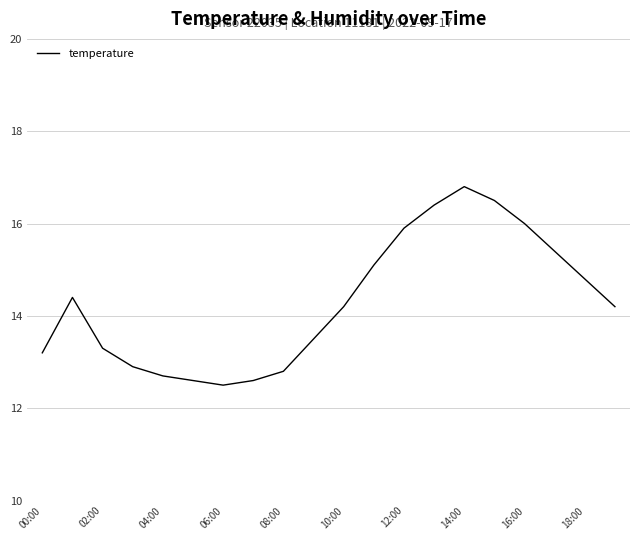

What is the difference between the maximum and minimum values?

4.3